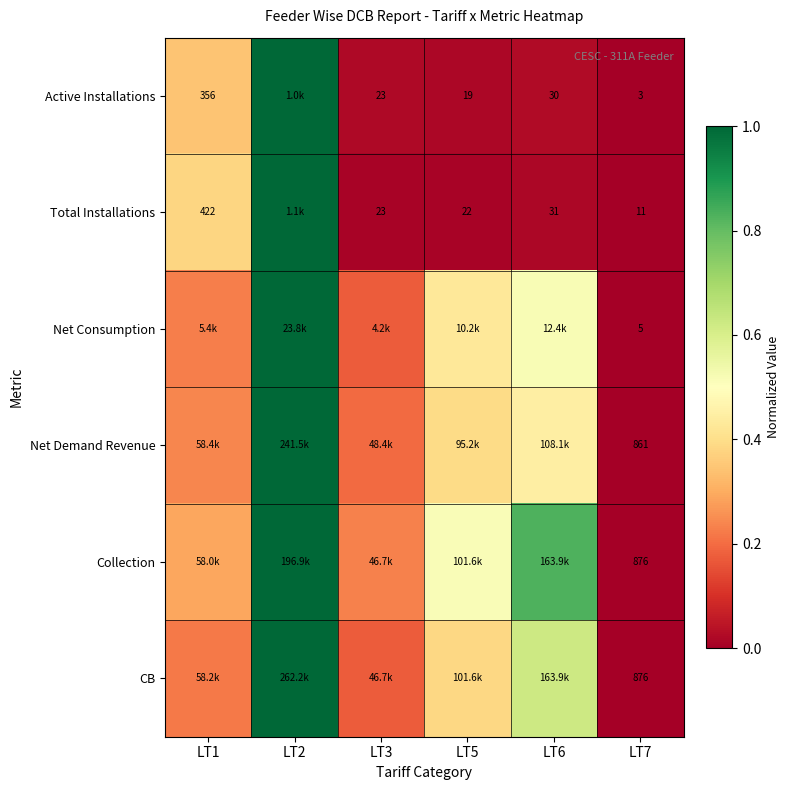

List the labels in order of CB value, smallest first.

LT7, LT3, LT1, LT5, LT6, LT2